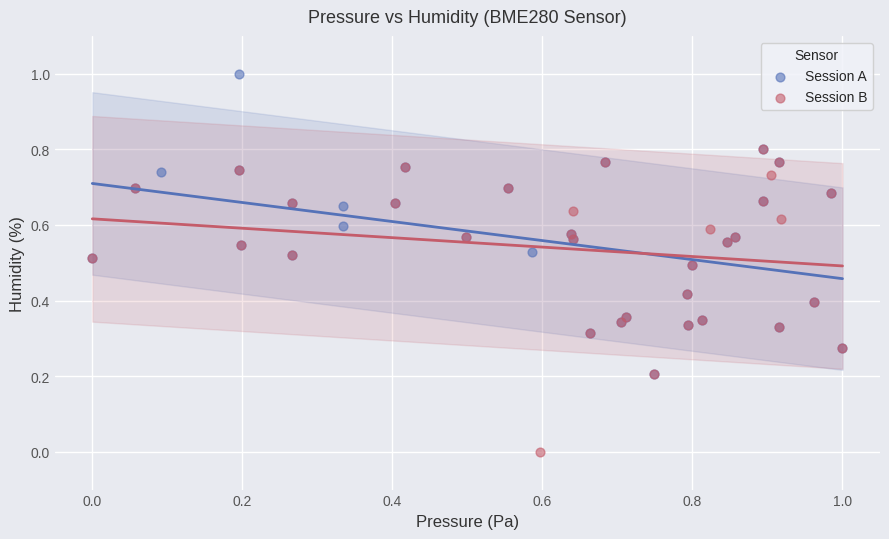

Which series reaches the minimum Y coordinate?

Session B